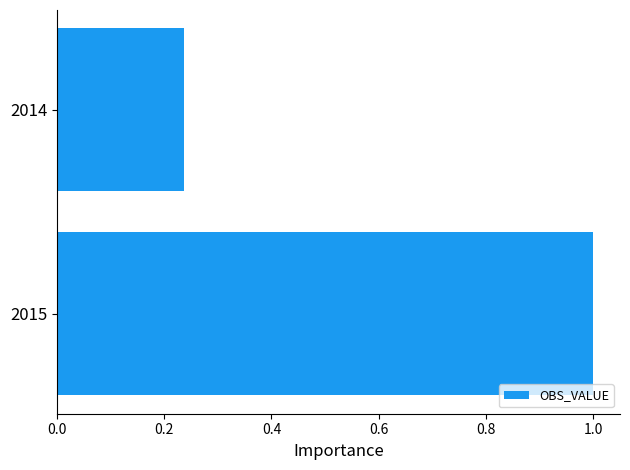

Rank the categories by value from lowest to highest.

2014, 2015